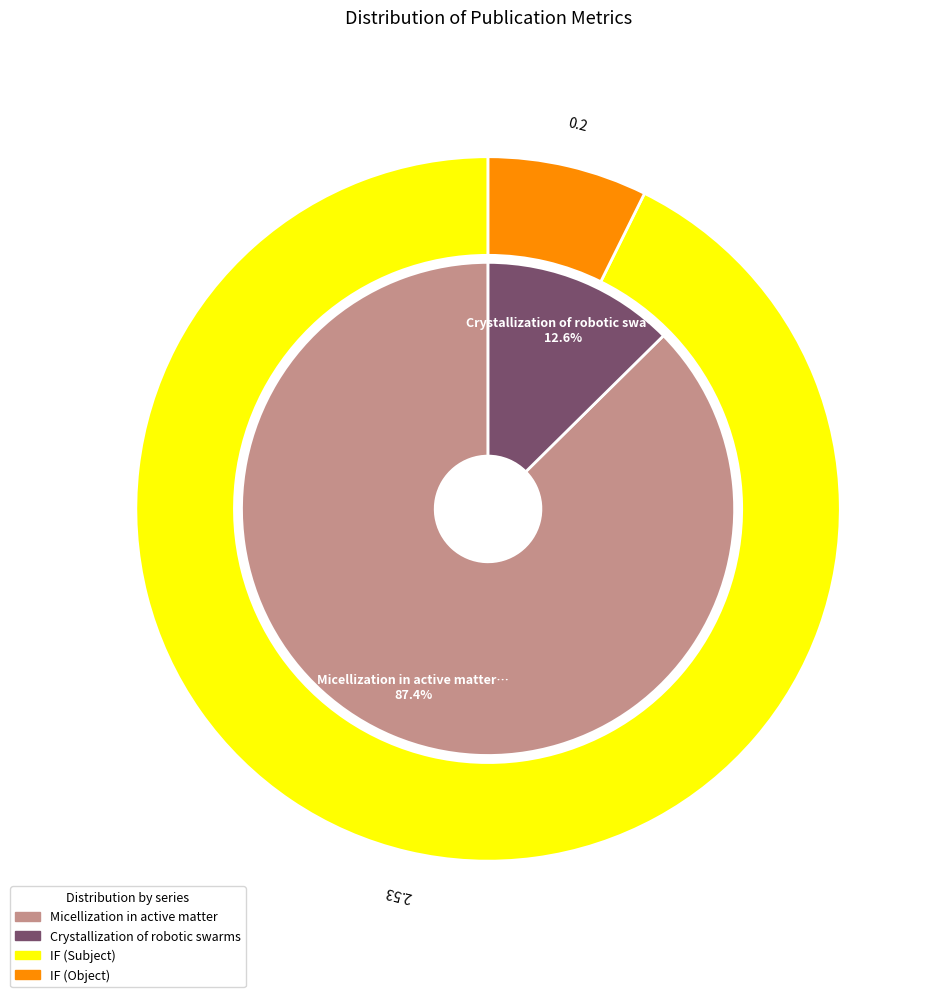

Which category has the smallest portion of the pie?

Crystallization of robotic swarms